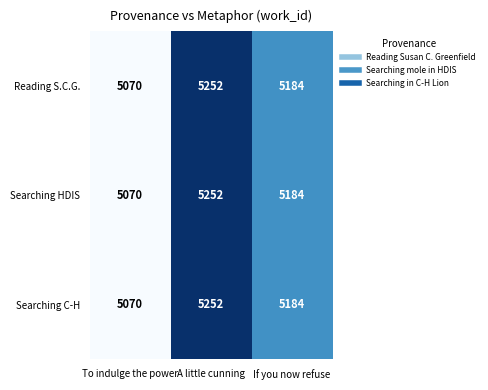

True or false: Searching HDIS has a value of 7699 at To indulge the power.

False